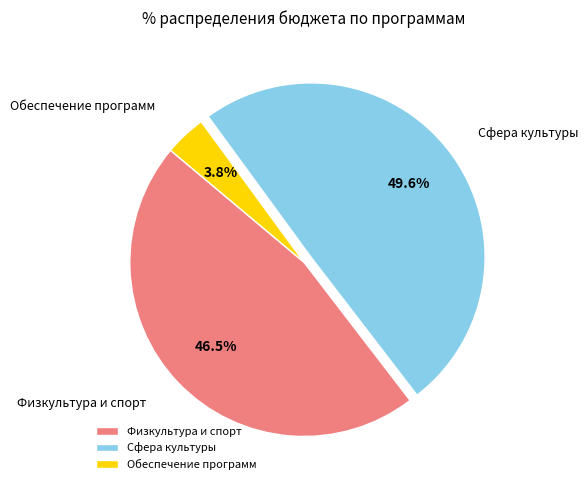

Which slice is the smallest?

Обеспечение программ